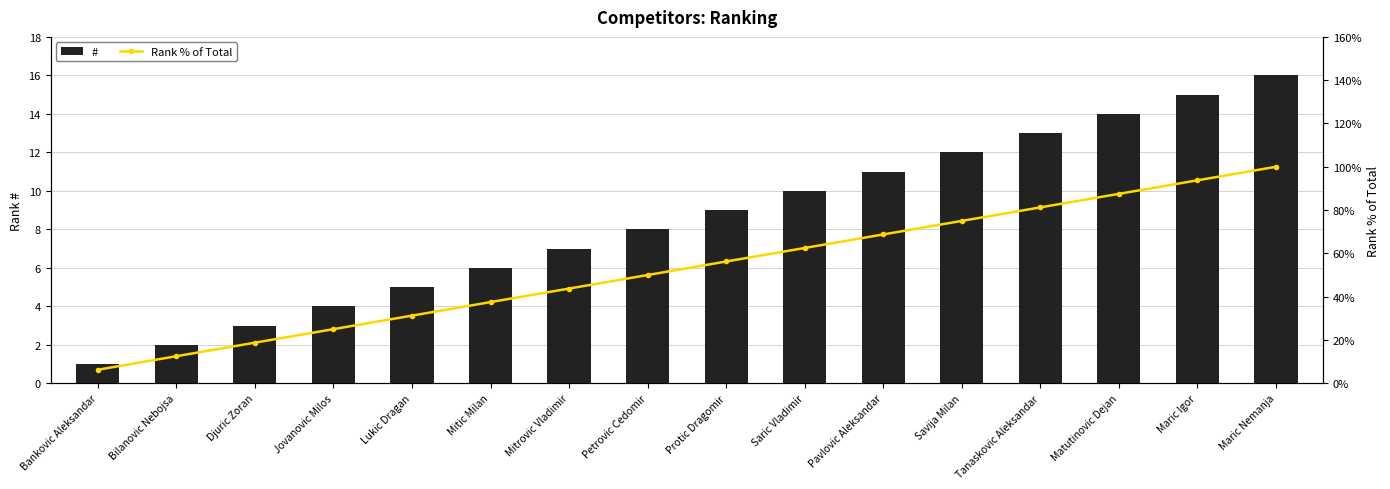

What position from the right is Lukic Dragan?

12